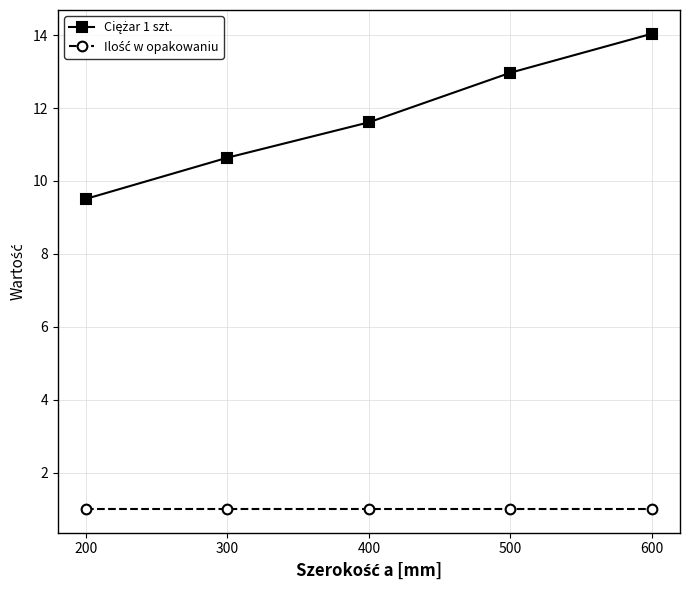

What is the spread (max minus min) of values at 400?

10.6